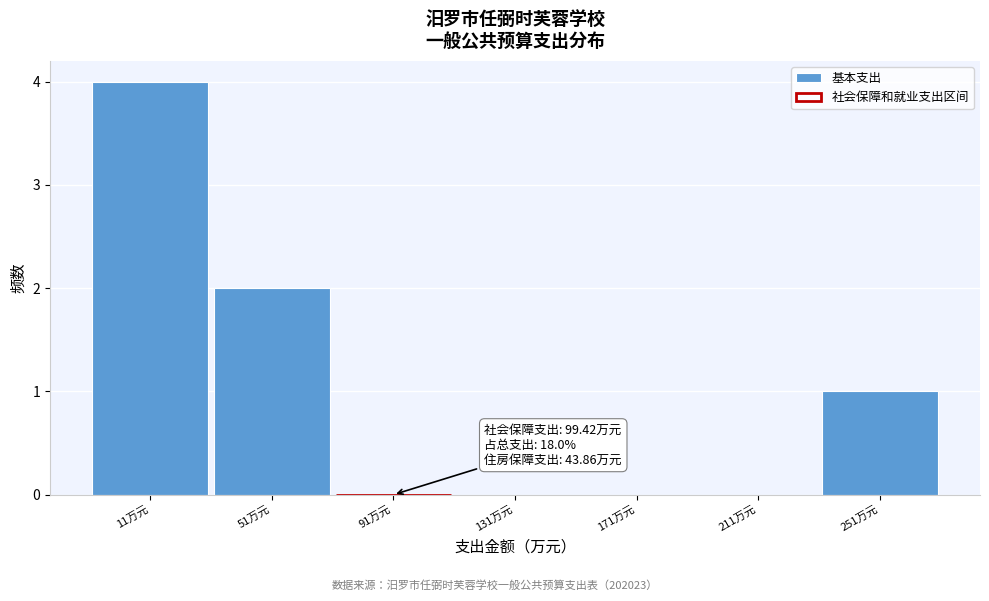

Reading left to right, list all the values displayed in this chart.

11万元=4	51万元=2	91万元=0	131万元=0	171万元=0	211万元=0	251万元=1